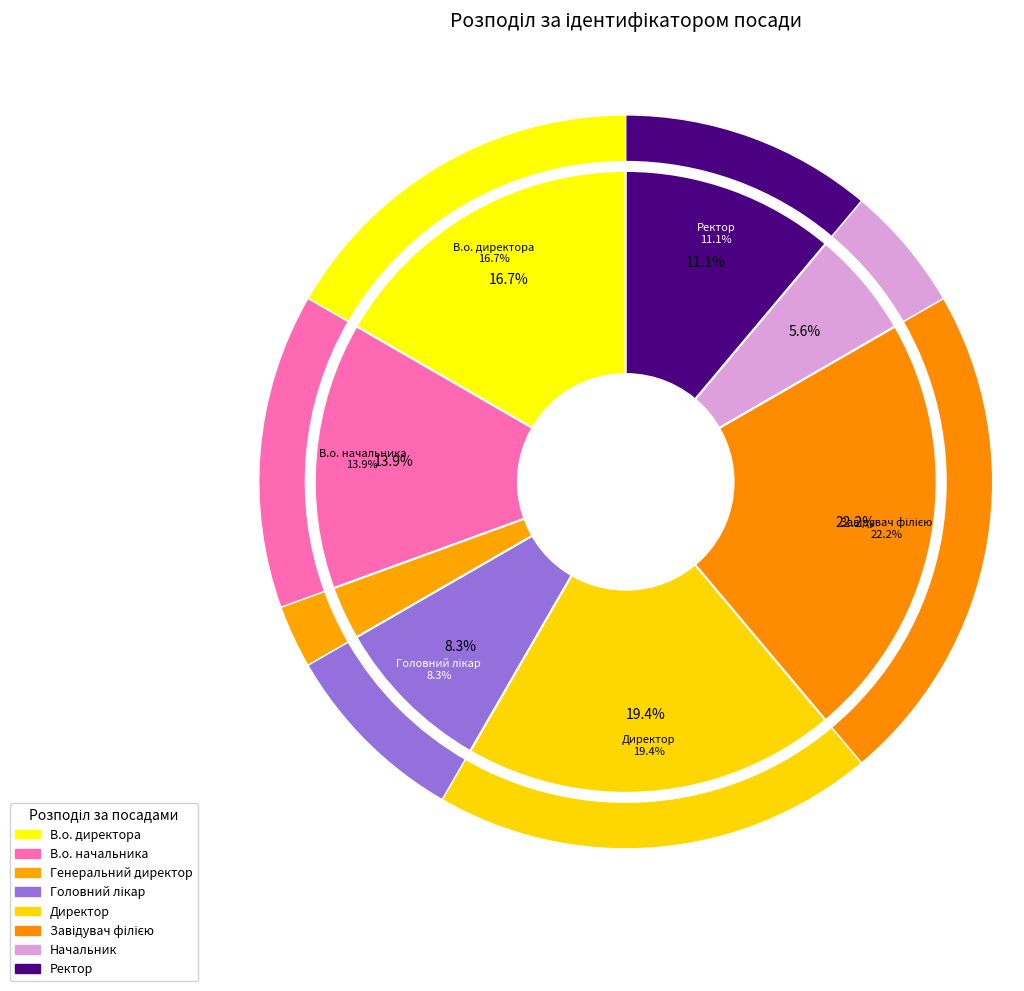

What percentage is NOT represented by Головний лікар?

91.7%